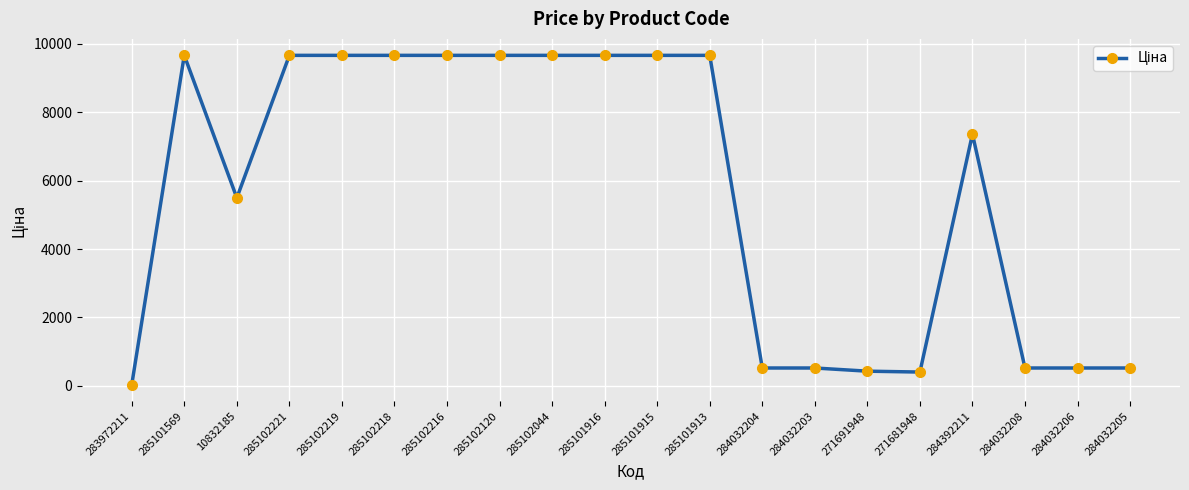

What is the greatest value displayed?

9664.7